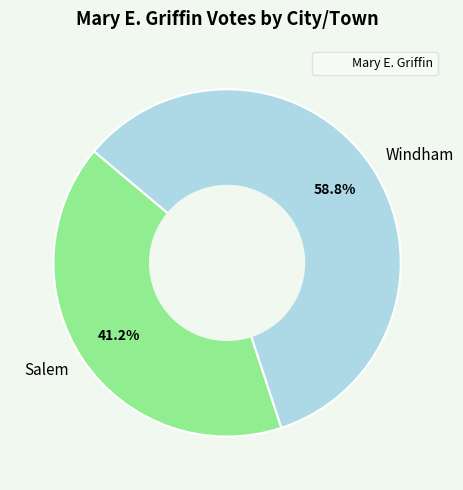

To the nearest percent, what percentage of the pie is Salem?

41%